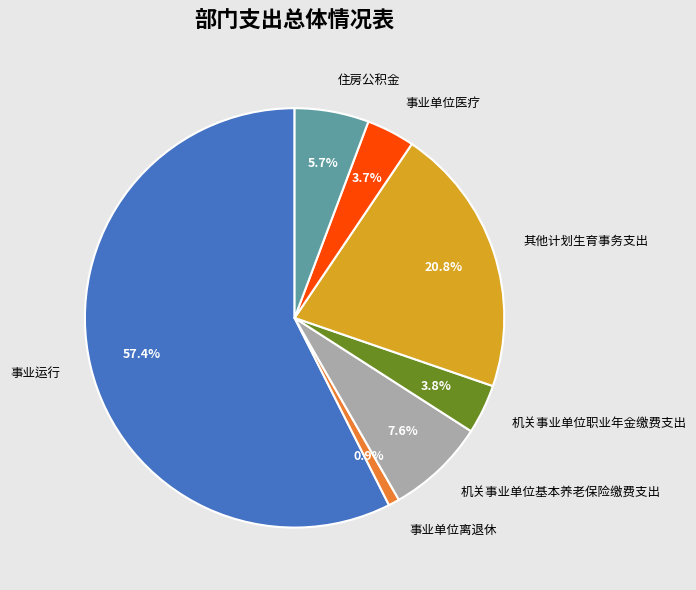

Is there a majority slice in this chart?

Yes